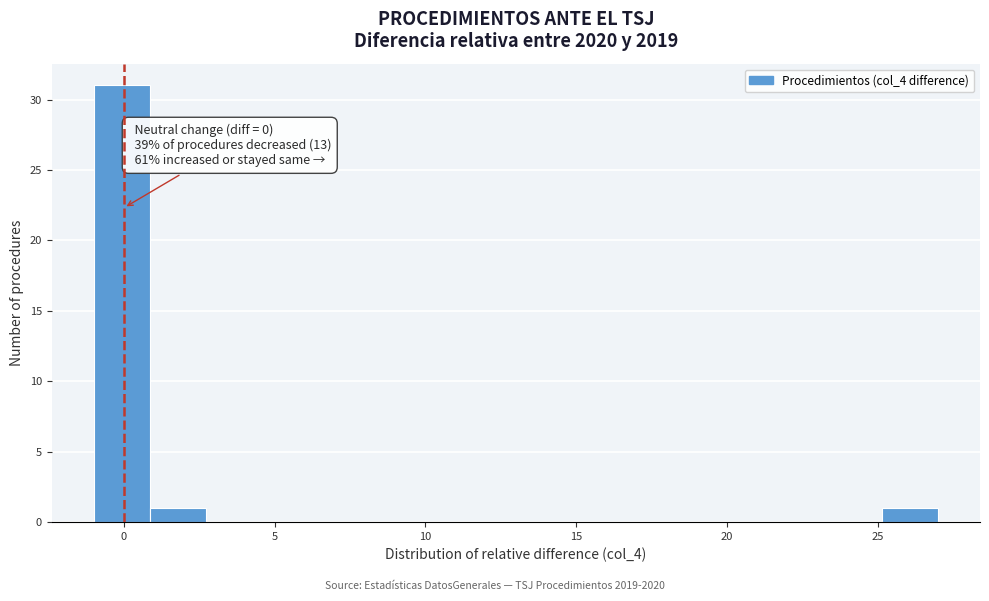

Read against the x-axis, roughly where is the centre of the tallest bar?

0.0